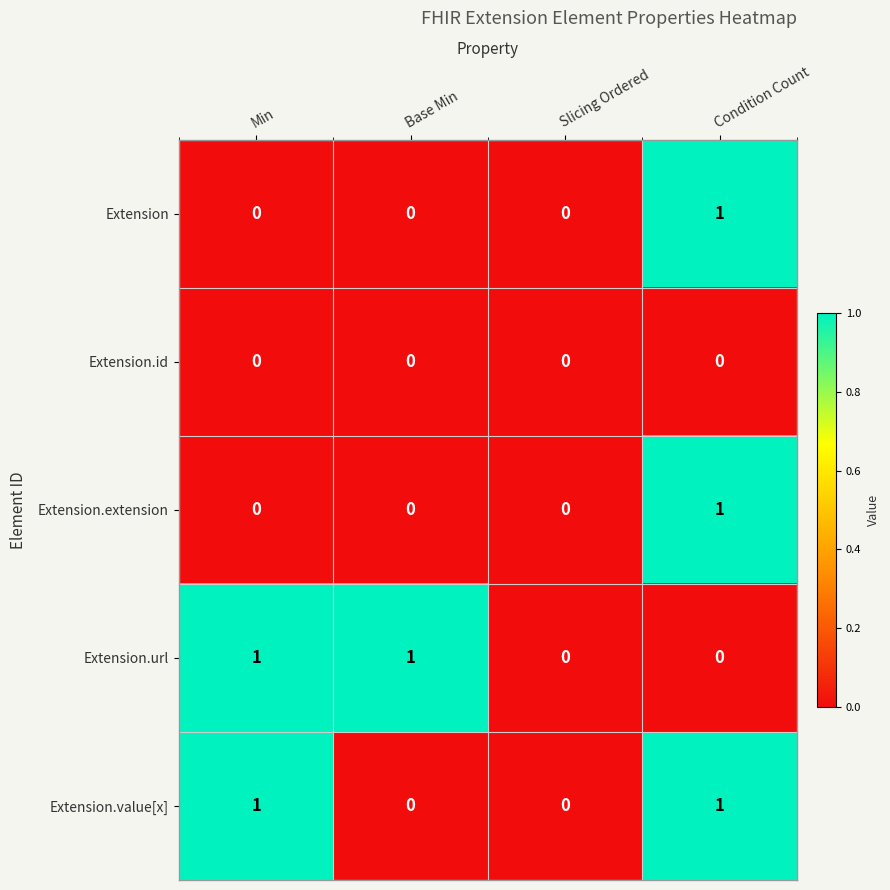

The value of Extension.extension at Slicing Ordered is 0. True or false?

True